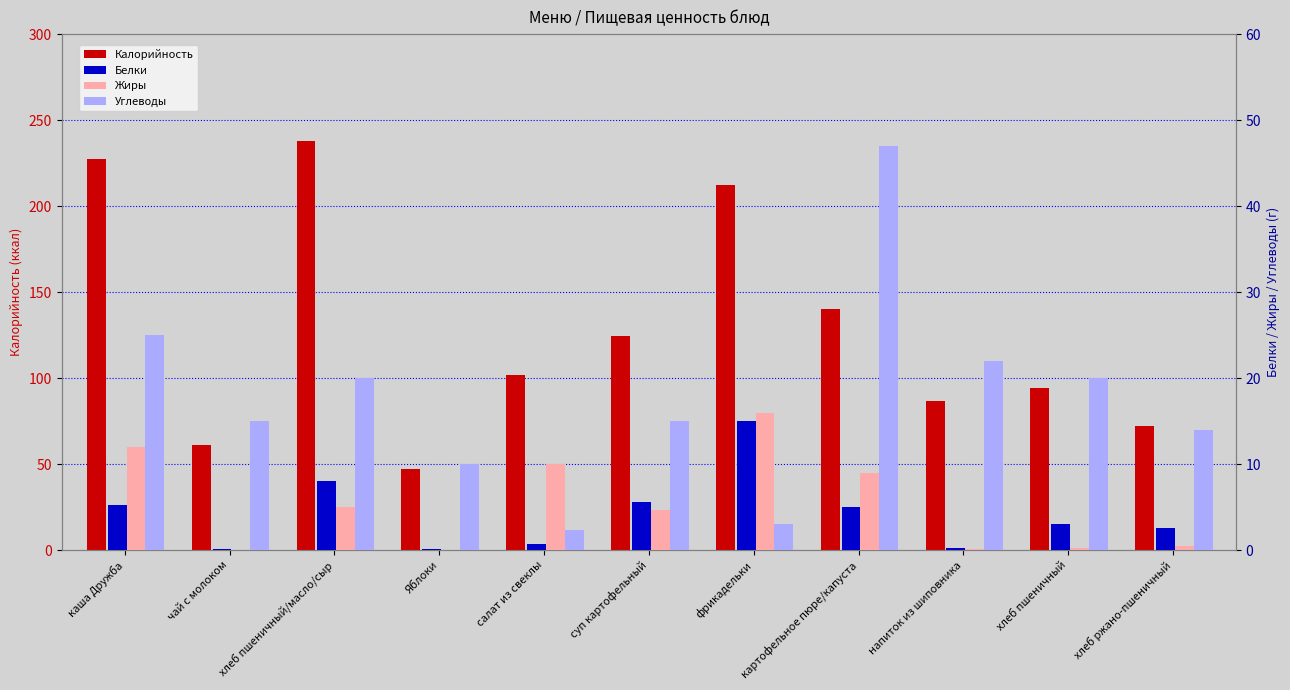

What are all the series names shown in the legend?

Калорийность, Белки, Жиры, Углеводы